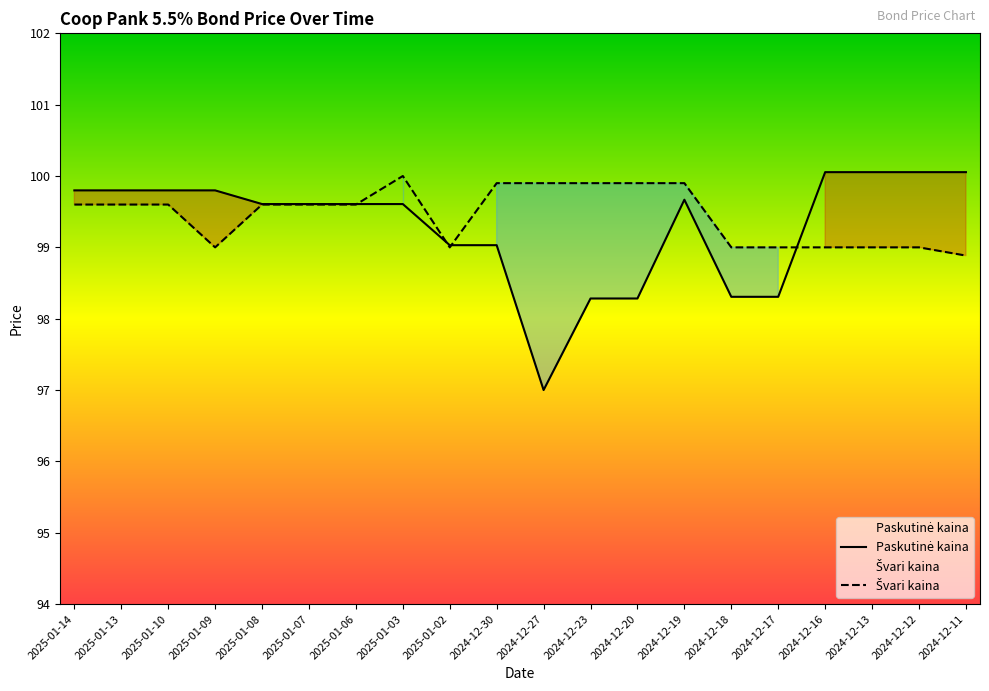

Reading left to right, what are all the values shown in this chart?

Paskutinė kaina: 99.8	99.8	99.8	99.8	99.6	99.6	99.6	99.6	99.0	99.0	97.0	98.3	98.3	99.7	98.3	98.3	100.1	100.1	100.1	100.1
Švari kaina: 99.6	99.6	99.6	99.0	99.6	99.6	99.6	100.0	99.0	99.9	99.9	99.9	99.9	99.9	99.0	99.0	99.0	99.0	99.0	98.9